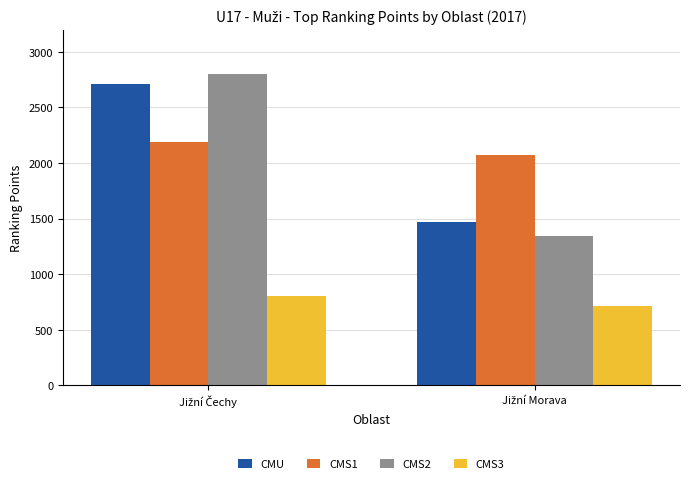

How many distinct data groups are displayed?

4